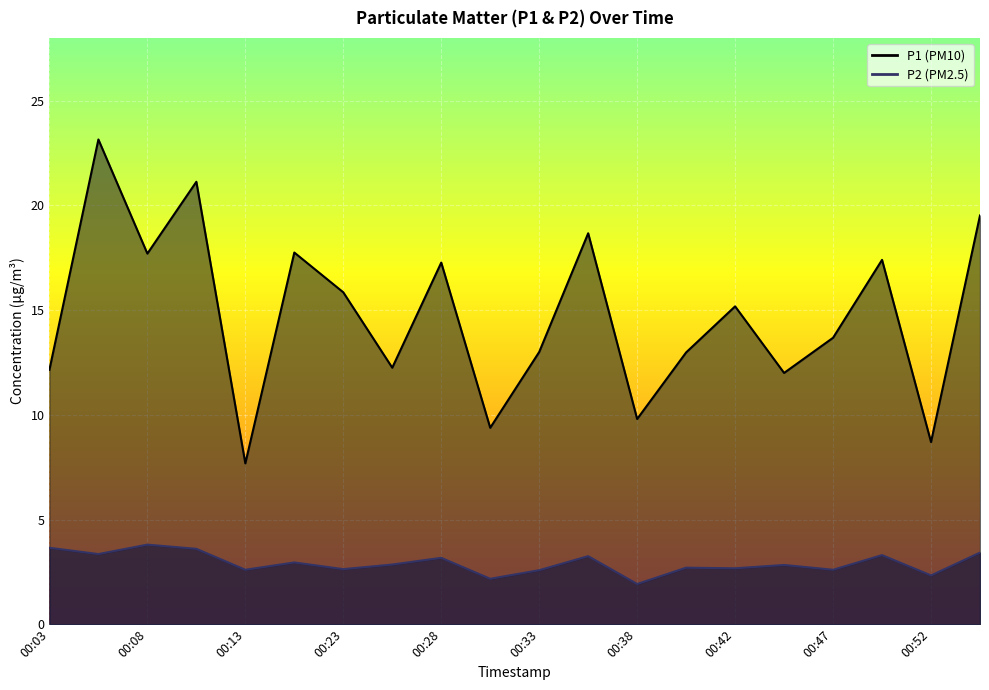

Which category has the lowest value across all series?

00:38